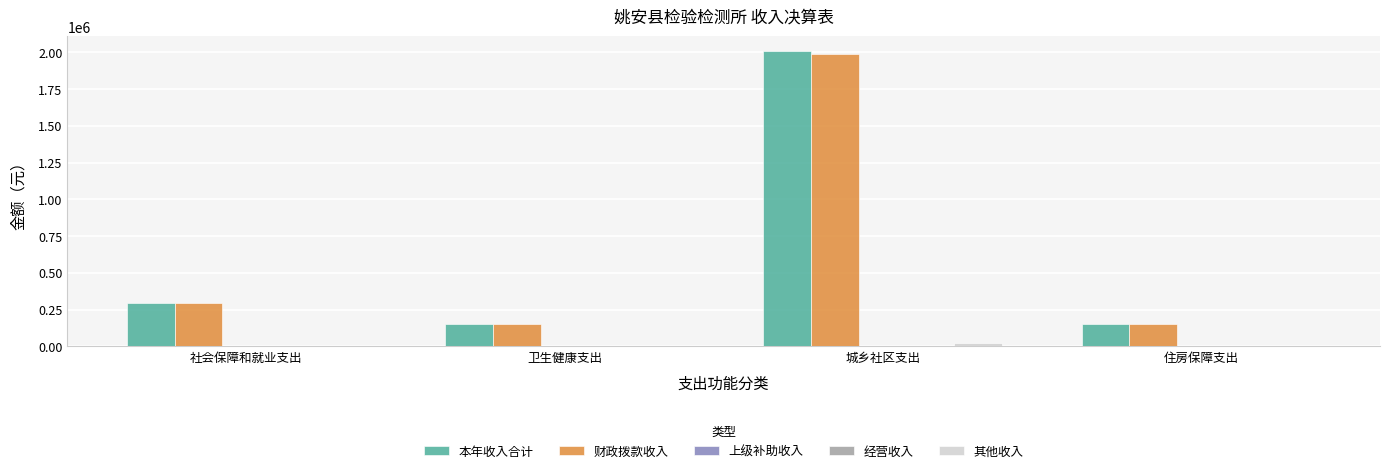

List the labels in order of 本年收入合计 value, largest first.

城乡社区支出, 社会保障和就业支出, 卫生健康支出, 住房保障支出